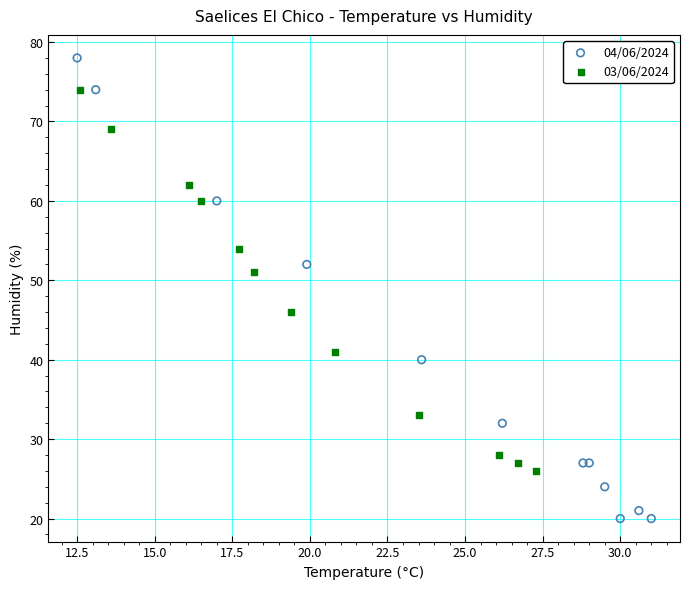

Which series has the widest spread of Y values?

04/06/2024